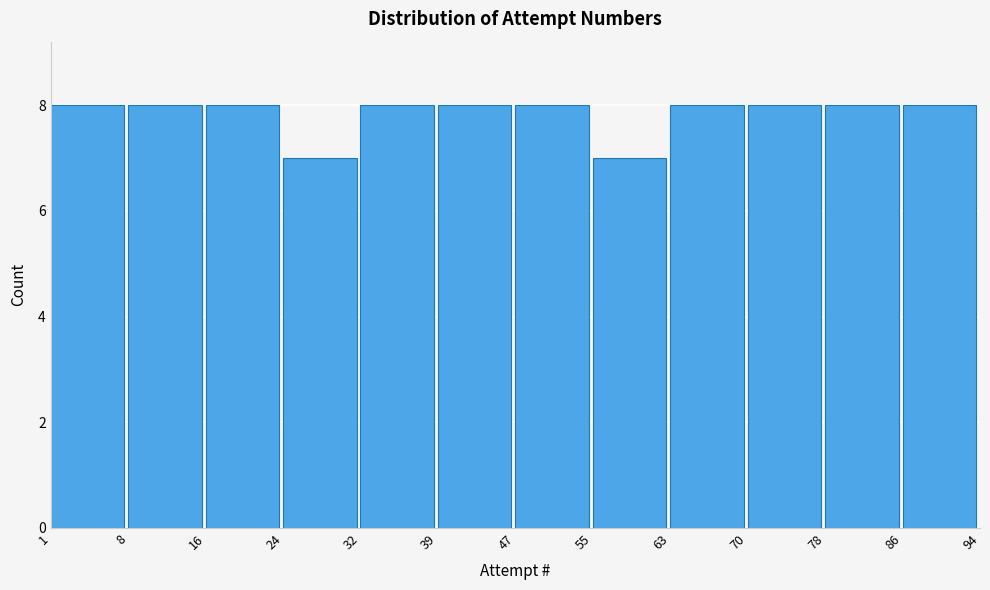

What is the height of the bar covering 47 to 55 on the x-axis? The values are not printed on the chart, so give them approximately, as read against the axis.

8